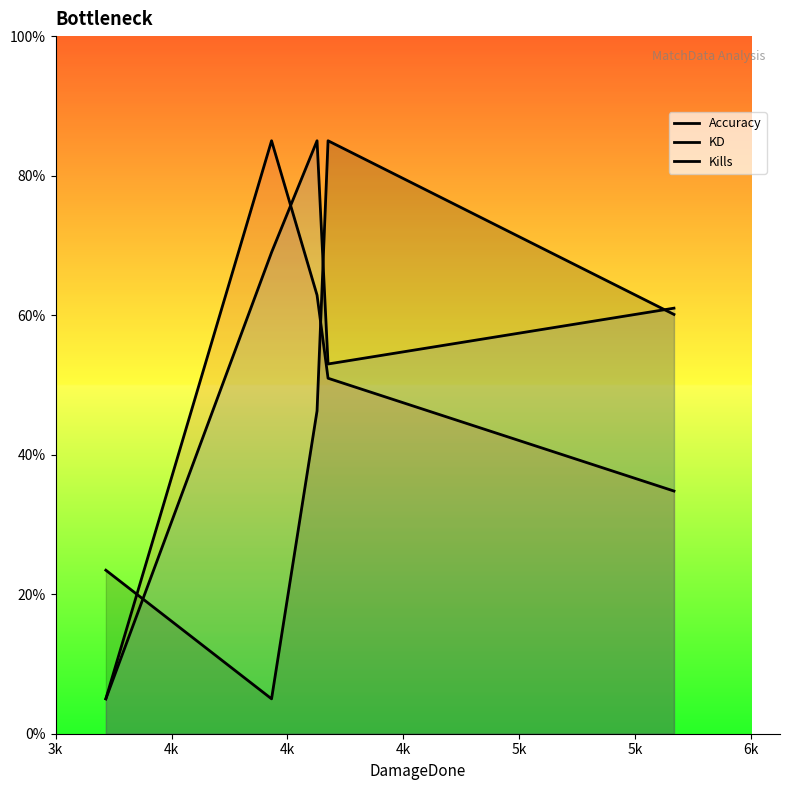

Does the chart display data point markers on the line(s)?

No